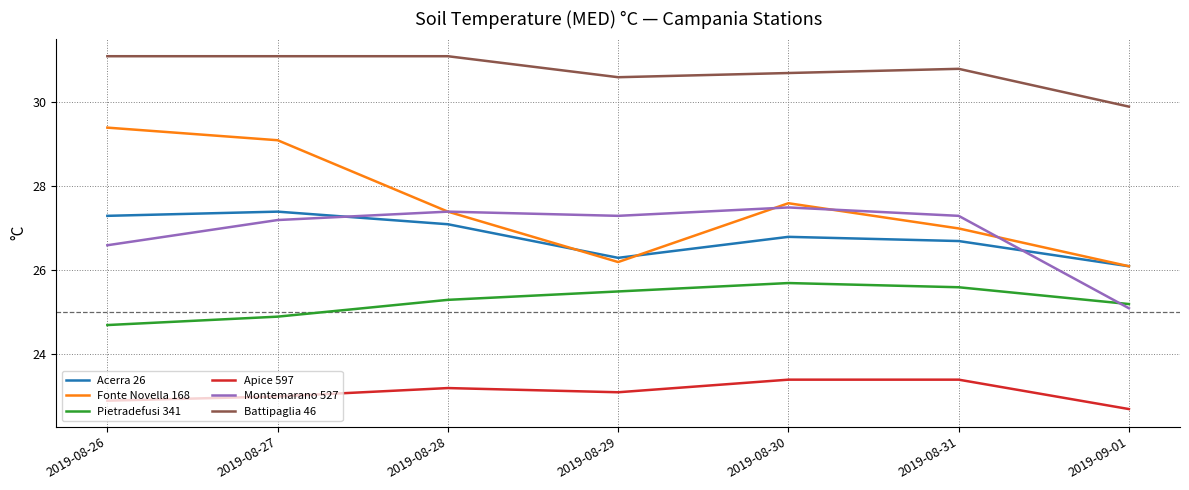

The value of Battipaglia 46 at 2019-08-26 is 31.1. True or false?

True